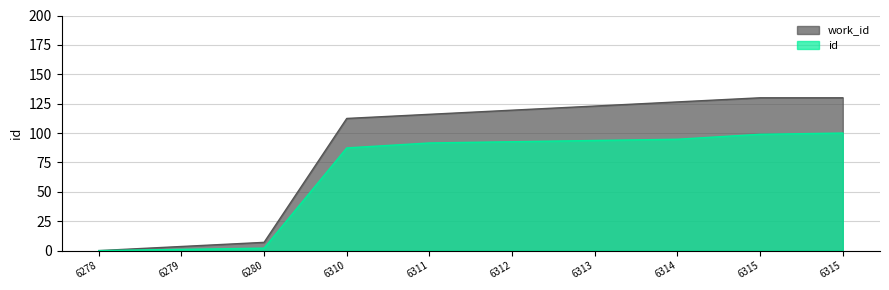

How many lines are shown in the chart?

2